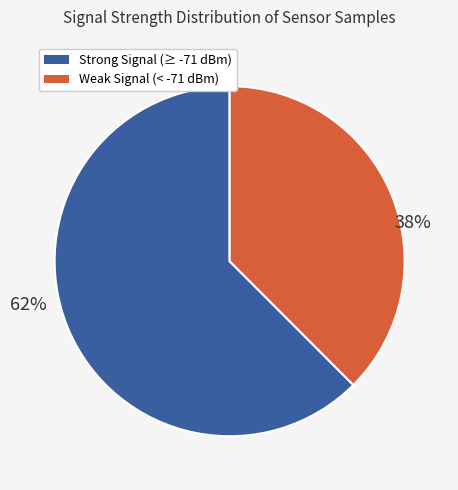

Which category has the smallest portion of the pie?

Weak Signal (< -71 dBm)